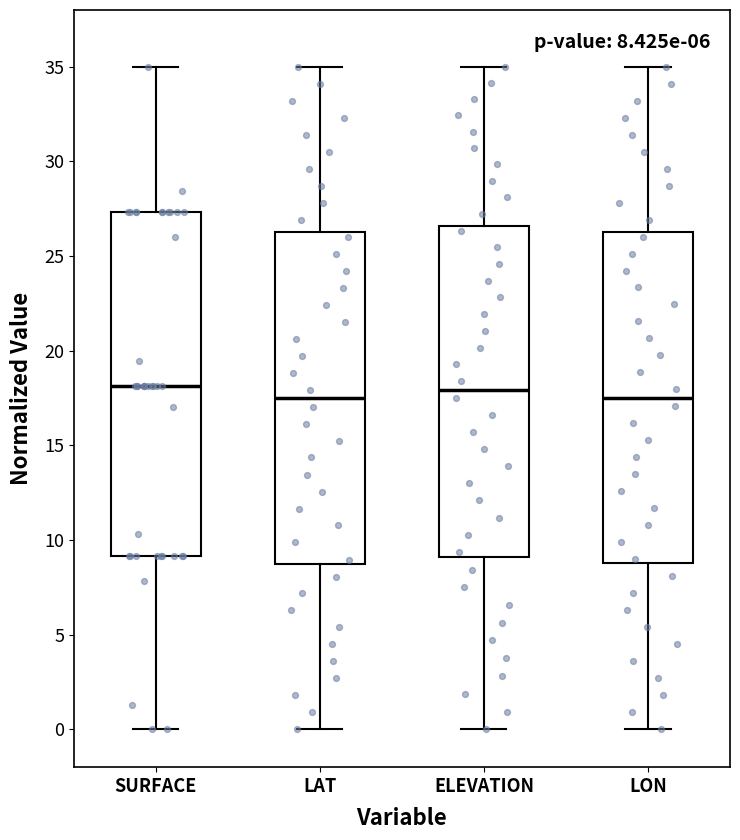

Comparing the boxes themselves (not the whiskers), which one is the tallest?

SURFACE